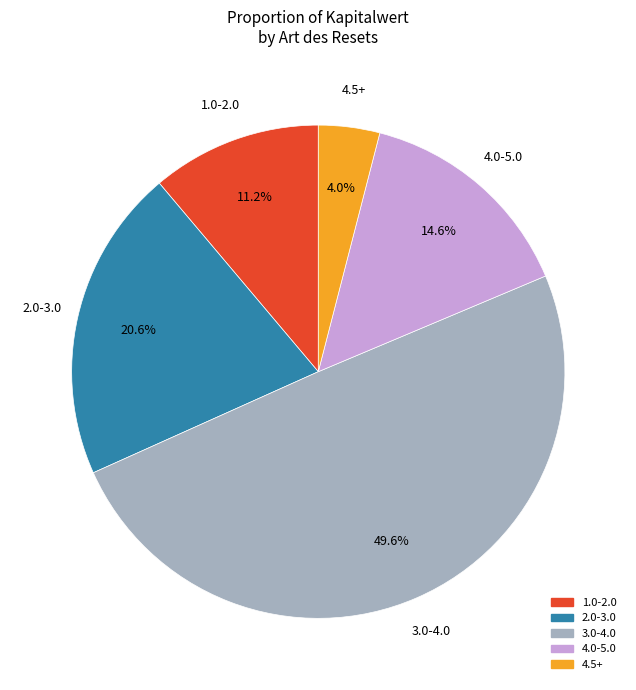

Is there any slice that represents more than half of the pie?

No